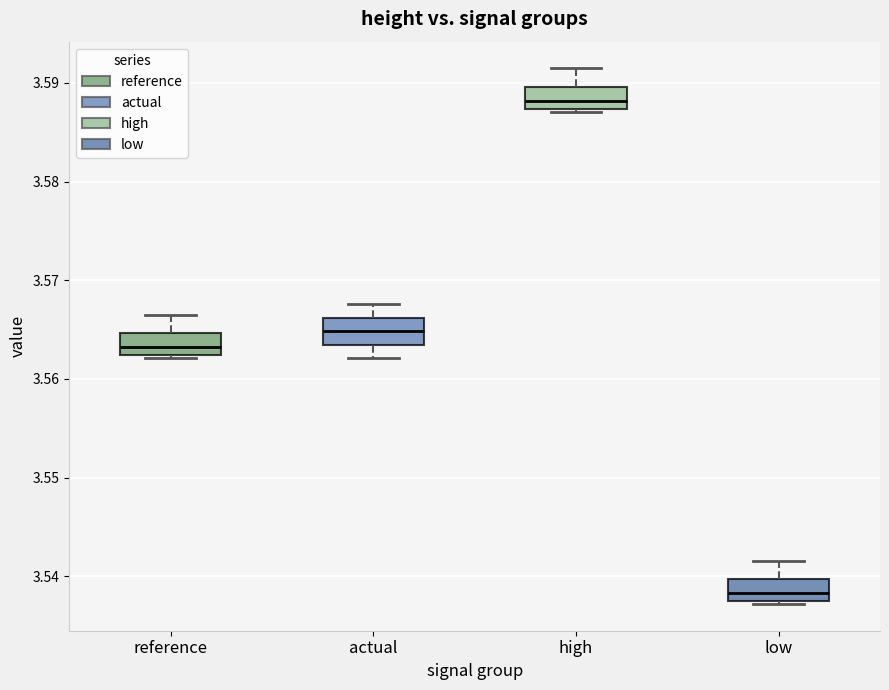

Reading left to right, read every box against the y-axis: the position of its median line, the range the box covers, and the ends of its whiskers. The values are not printed on the chart, so give them approximately, as read against the axis.

reference: median 3.563, box 3.562 to 3.565, whiskers 3.562 to 3.567
actual: median 3.565, box 3.563 to 3.566, whiskers 3.562 to 3.568
high: median 3.588, box 3.587 to 3.590, whiskers 3.587 to 3.591
low: median 3.538 (inside the box), box 3.538 to 3.540, whiskers 3.537 to 3.542